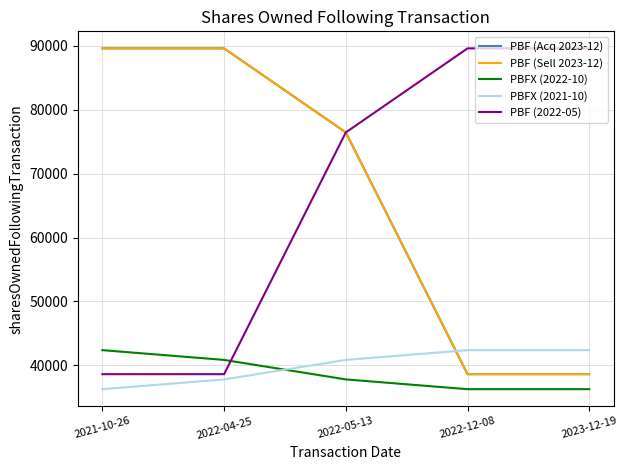

Reading left to right, list all the values displayed in this chart.

PBF (Acq 2023-12): 89587	89587	76439	38619	38619
PBF (Sell 2023-12): 89587	89587	76439	38619	38619
PBFX (2022-10): 42377	40851	37799	36273	36273
PBFX (2021-10): 36273	37799	40851	42377	42377
PBF (2022-05): 38619	38619	76439	89587	89587